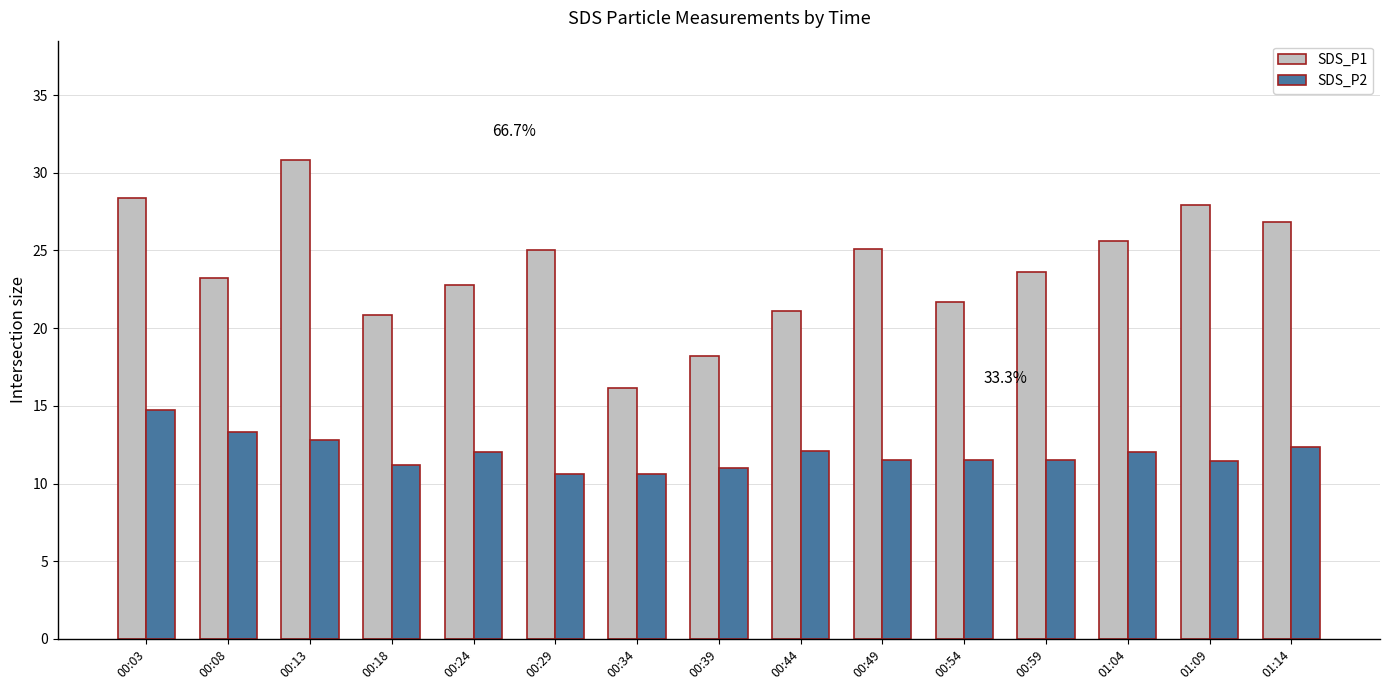

What is the spread (max minus min) of values at 00:39?

7.2